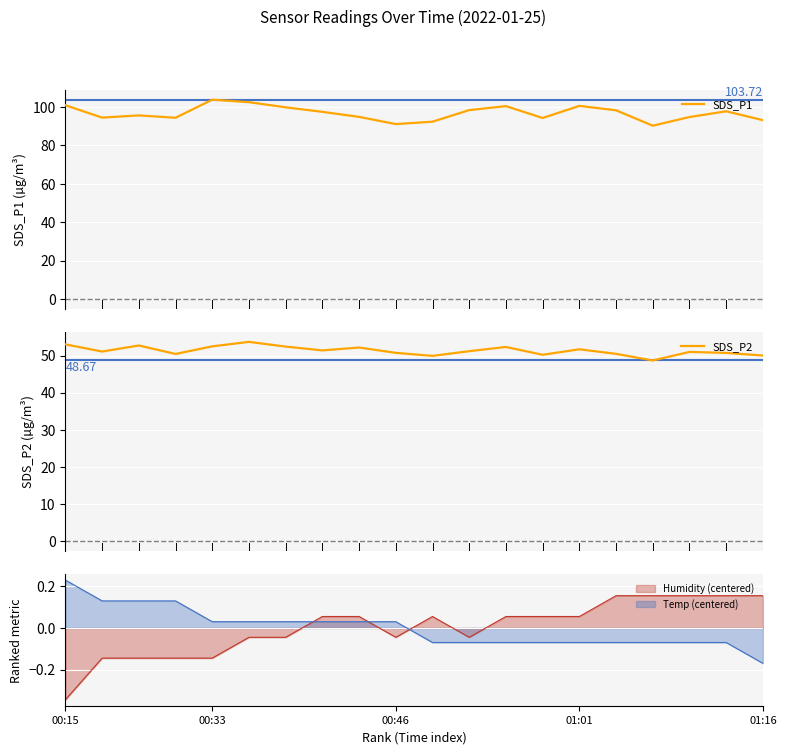

What is the difference between the SDS_P2 values at 18 and 01:01?

0.3